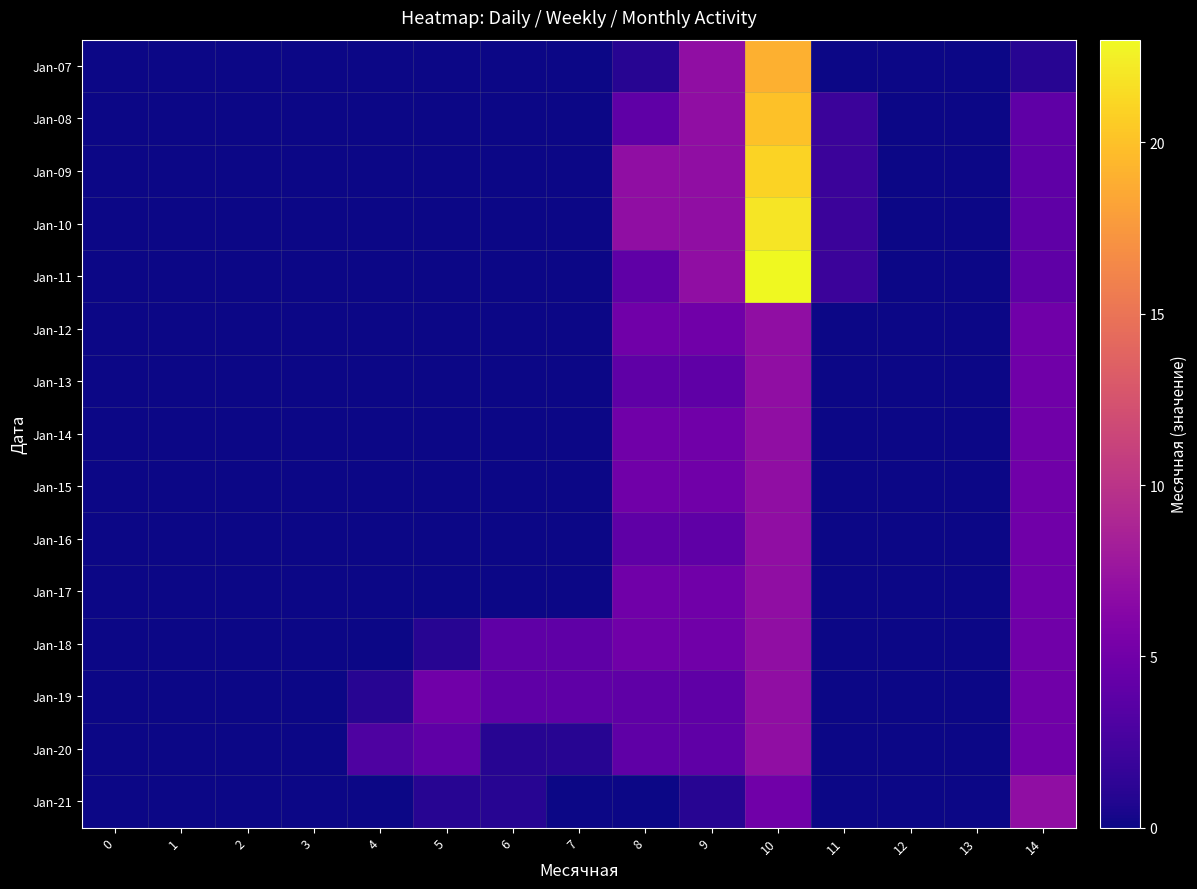

Reading left to right, what are all the values shown in this chart?

Jan-07: 0=0	1=0	2=0	3=0	4=0	5=0	6=0	7=0	8=1	9=7	10=19	11=0	12=0	13=0	14=1
Jan-08: 0=0	1=0	2=0	3=0	4=0	5=0	6=0	7=0	8=4	9=7	10=20	11=2	12=0	13=0	14=4
Jan-09: 0=0	1=0	2=0	3=0	4=0	5=0	6=0	7=0	8=7	9=7	10=21	11=2	12=0	13=0	14=4
Jan-10: 0=0	1=0	2=0	3=0	4=0	5=0	6=0	7=0	8=7	9=7	10=22	11=2	12=0	13=0	14=4
Jan-11: 0=0	1=0	2=0	3=0	4=0	5=0	6=0	7=0	8=4	9=7	10=23	11=2	12=0	13=0	14=4
Jan-12: 0=0	1=0	2=0	3=0	4=0	5=0	6=0	7=0	8=5	9=5	10=7	11=0	12=0	13=0	14=5
Jan-13: 0=0	1=0	2=0	3=0	4=0	5=0	6=0	7=0	8=4	9=4	10=7	11=0	12=0	13=0	14=5
Jan-14: 0=0	1=0	2=0	3=0	4=0	5=0	6=0	7=0	8=5	9=5	10=7	11=0	12=0	13=0	14=5
Jan-15: 0=0	1=0	2=0	3=0	4=0	5=0	6=0	7=0	8=5	9=5	10=7	11=0	12=0	13=0	14=5
Jan-16: 0=0	1=0	2=0	3=0	4=0	5=0	6=0	7=0	8=4	9=4	10=7	11=0	12=0	13=0	14=5
Jan-17: 0=0	1=0	2=0	3=0	4=0	5=0	6=0	7=0	8=5	9=5	10=7	11=0	12=0	13=0	14=5
Jan-18: 0=0	1=0	2=0	3=0	4=0	5=1	6=4	7=4	8=5	9=5	10=7	11=0	12=0	13=0	14=5
Jan-19: 0=0	1=0	2=0	3=0	4=1	5=5	6=4	7=4	8=4	9=4	10=7	11=0	12=0	13=0	14=5
Jan-20: 0=0	1=0	2=0	3=0	4=3	5=4	6=1	7=1	8=4	9=4	10=7	11=0	12=0	13=0	14=5
Jan-21: 0=0	1=0	2=0	3=0	4=0	5=1	6=1	7=0	8=0	9=1	10=5	11=0	12=0	13=0	14=7